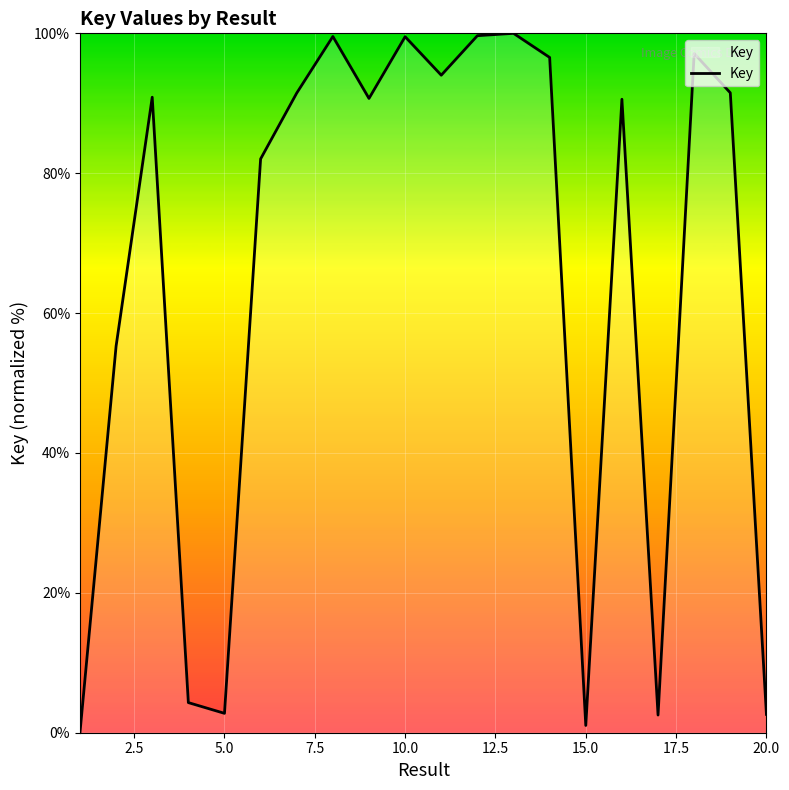

What is the difference between the maximum and minimum values?

100.0